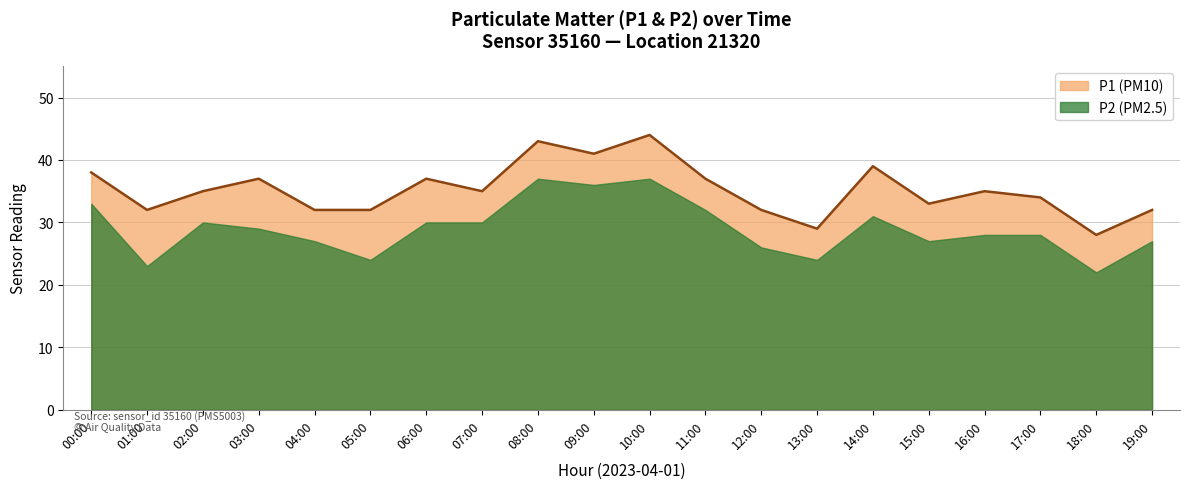

Reading left to right, what are all the values shown in this chart?

00:00=38	01:00=32	02:00=35	03:00=37	04:00=32	05:00=32	06:00=37	07:00=35	08:00=43	09:00=41	10:00=44	11:00=37	12:00=32	13:00=29	14:00=39	15:00=33	16:00=35	17:00=34	18:00=28	19:00=32